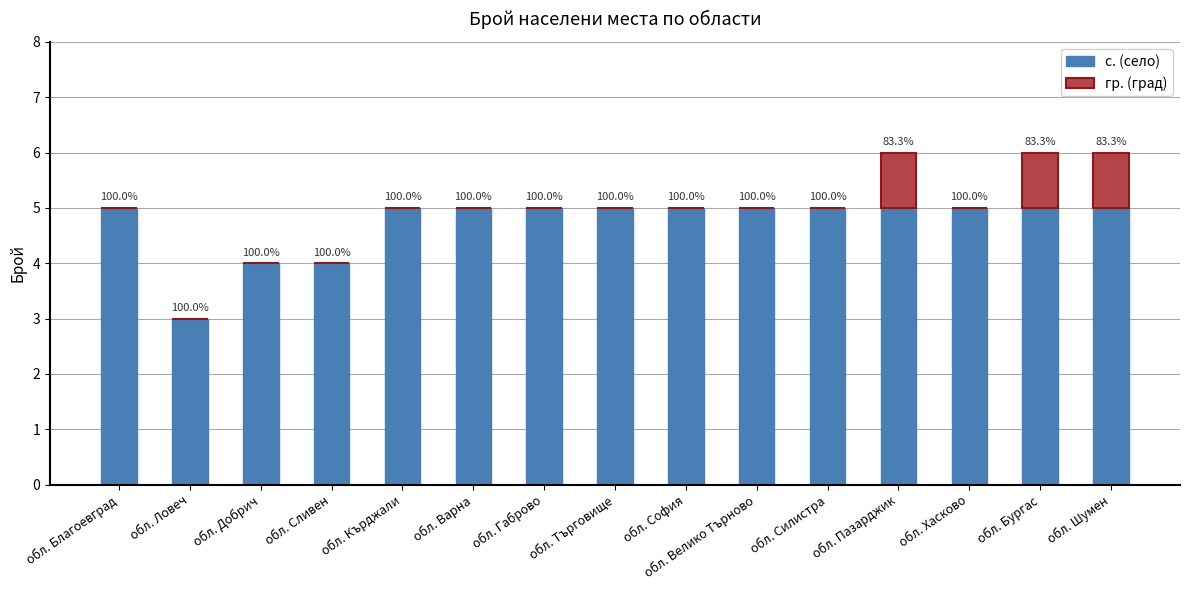

What are all the series names shown in the legend?

с. (село), гр. (град)